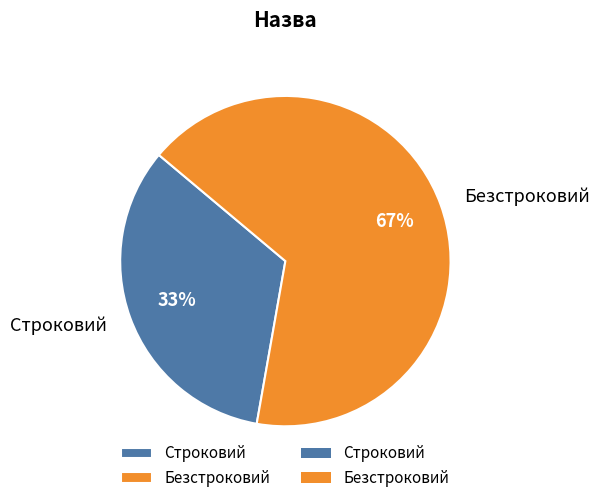

What is the largest slice in the pie chart?

Безстроковий